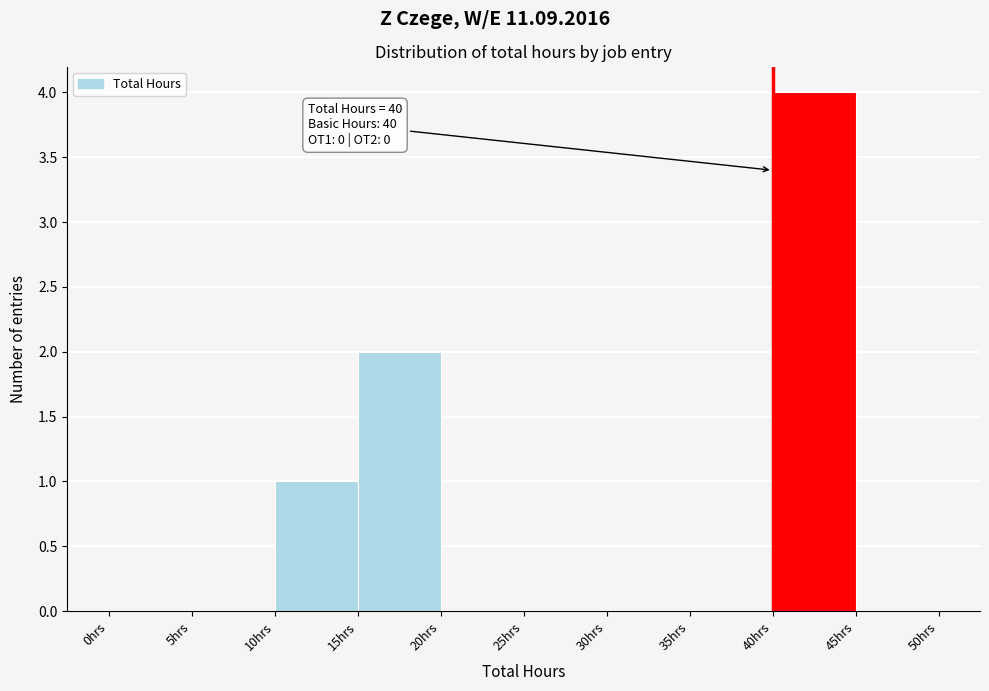

Over which range of the x-axis is the bar tallest?

40 to 45